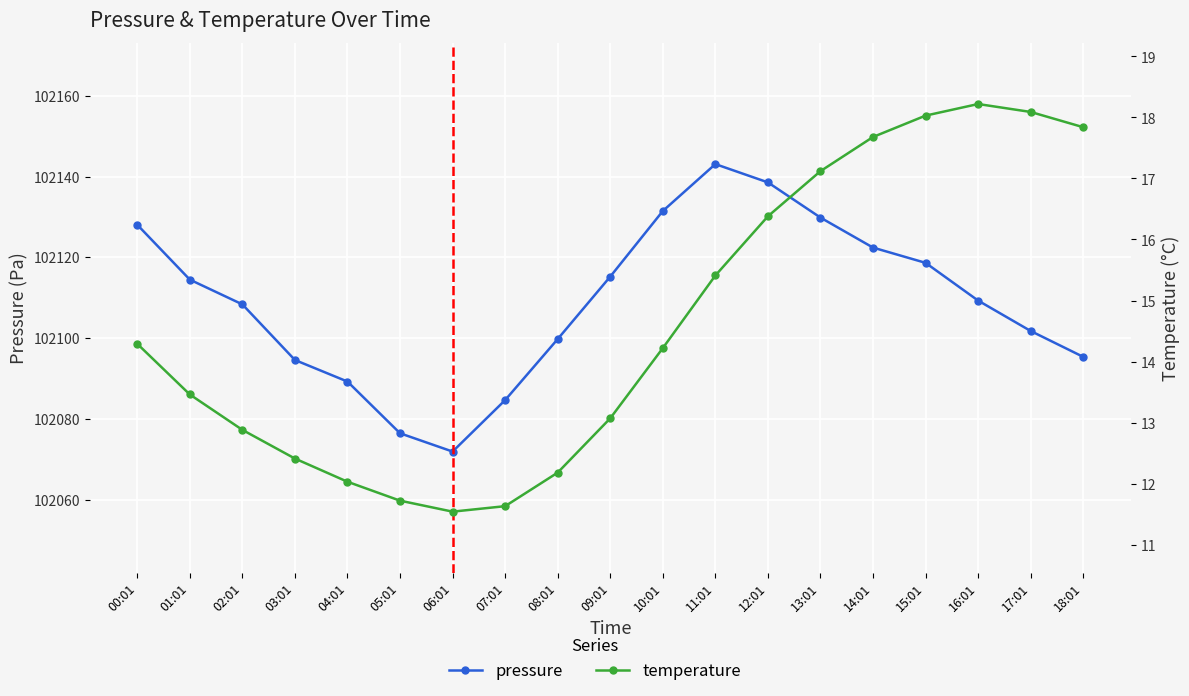

Reading right to left, what are all the values shown in this chart?

pressure: 18:01=102095.3	17:01=102101.8	16:01=102109.3	15:01=102118.6	14:01=102122.4	13:01=102129.8	12:01=102138.6	11:01=102143.1	10:01=102131.5	09:01=102115.2	08:01=102099.8	07:01=102084.6	06:01=102071.9	05:01=102076.4	04:01=102089.2	03:01=102094.6	02:01=102108.3	01:01=102114.5	00:01=102128.1
temperature: 18:01=17.8	17:01=18.1	16:01=18.2	15:01=18.0	14:01=17.7	13:01=17.1	12:01=16.4	11:01=15.4	10:01=14.2	09:01=13.1	08:01=12.2	07:01=11.6	06:01=11.5	05:01=11.7	04:01=12.0	03:01=12.4	02:01=12.9	01:01=13.5	00:01=14.3